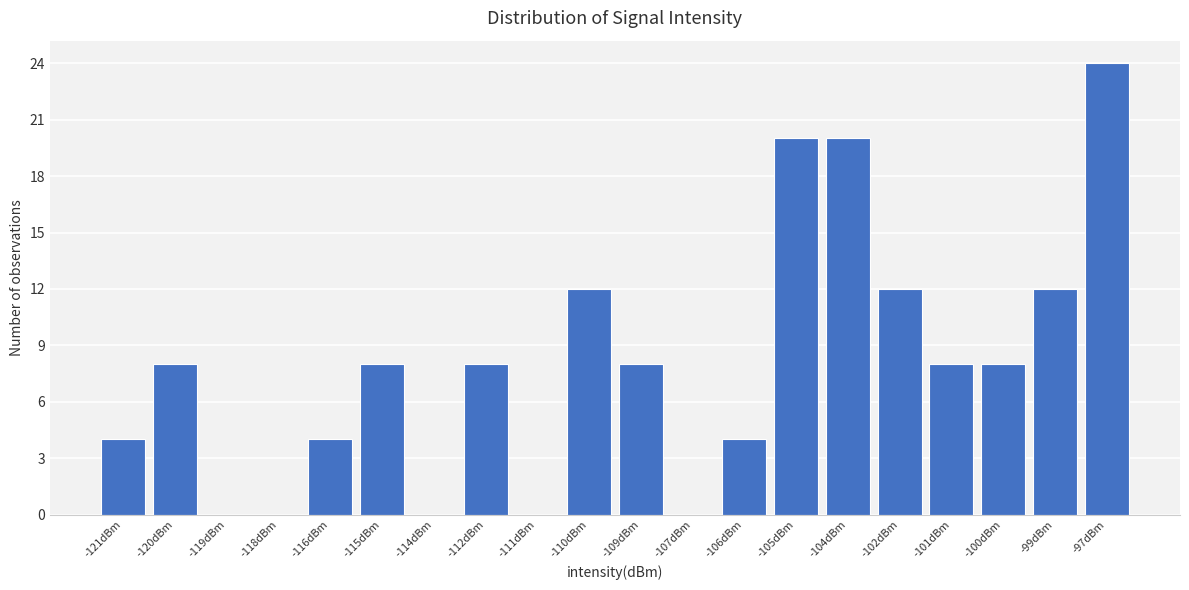

Reading left to right, what are all the values shown in this chart?

-121dBm=4	-120dBm=8	-119dBm=0	-118dBm=0	-116dBm=4	-115dBm=8	-114dBm=0	-112dBm=8	-111dBm=0	-110dBm=12	-109dBm=8	-107dBm=0	-106dBm=4	-105dBm=20	-104dBm=20	-102dBm=12	-101dBm=8	-100dBm=8	-99dBm=12	-97dBm=24